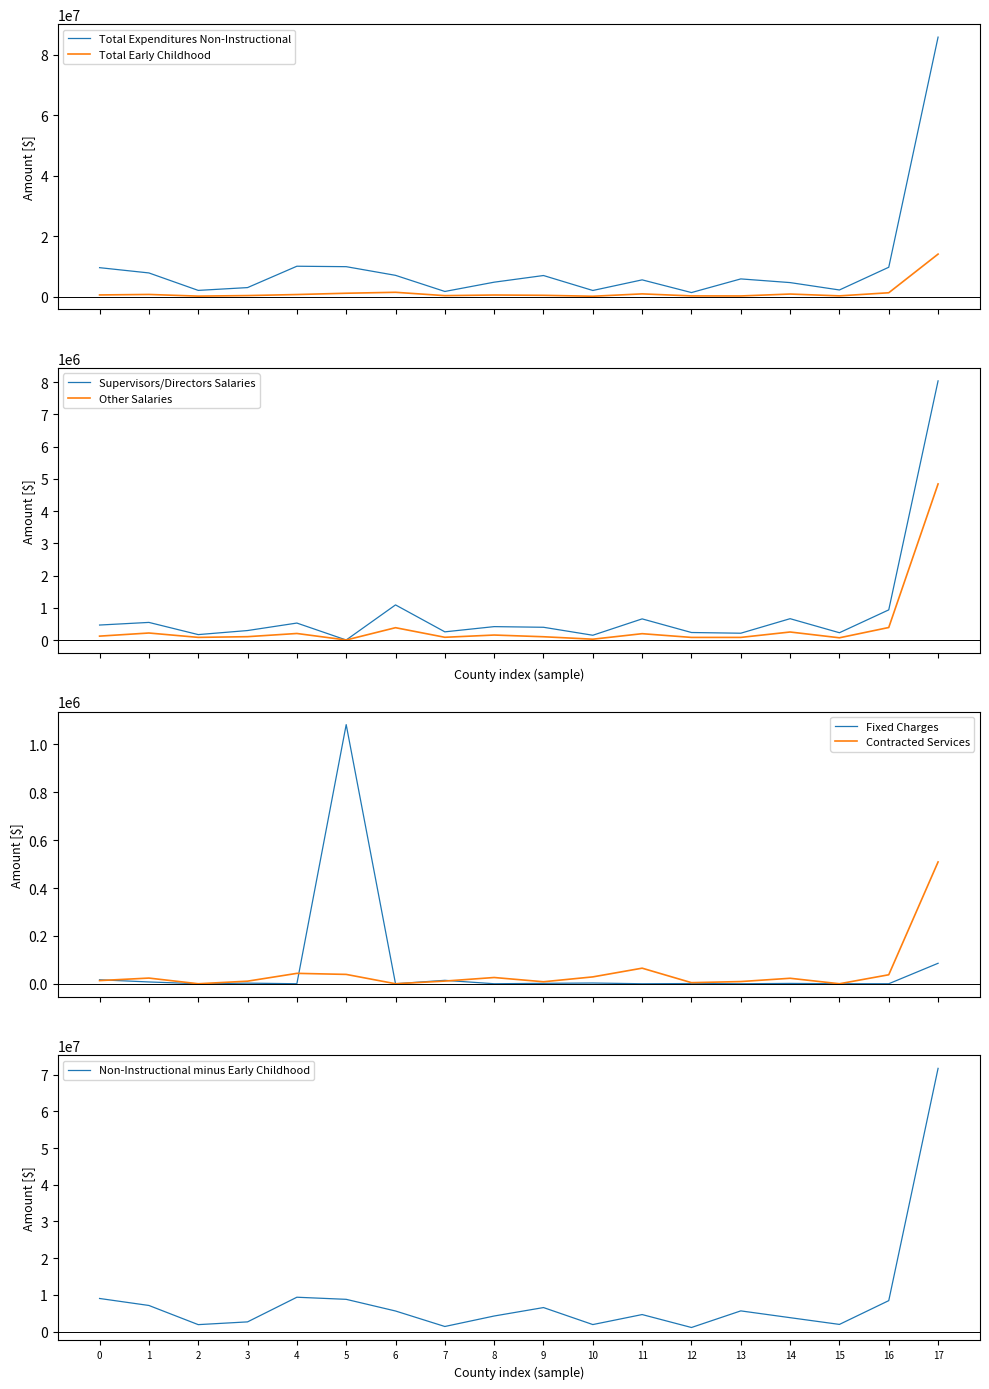

How many values in the Fixed Charges series exceed 1360?

9